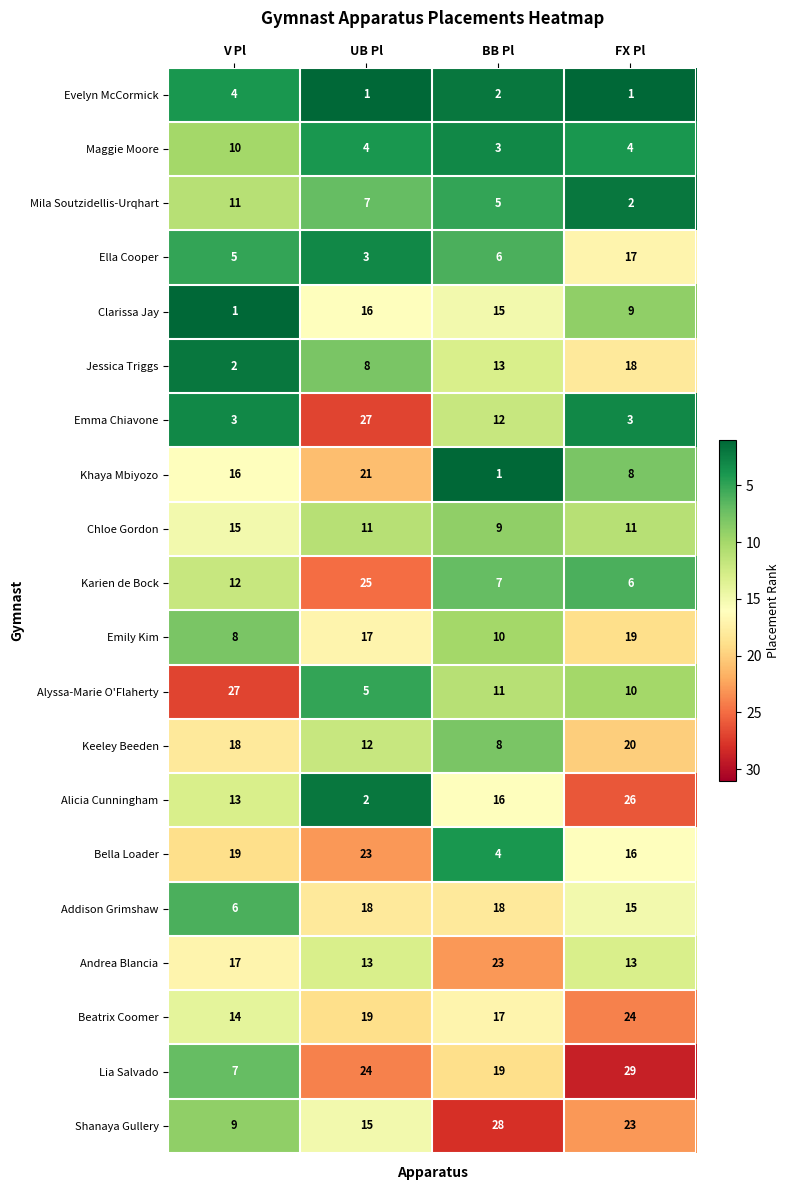

The value of Evelyn McCormick at FX Pl is 0. True or false?

False